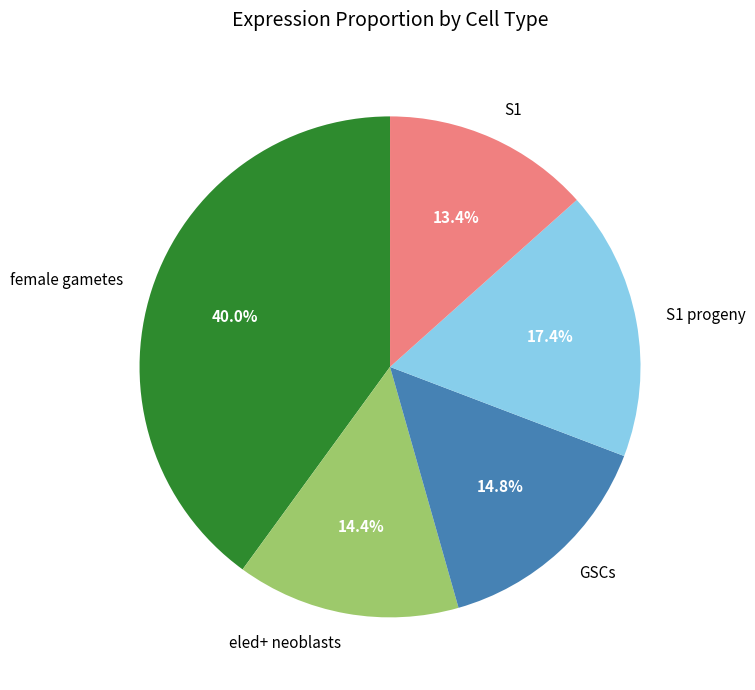

Does any single category account for the majority?

No